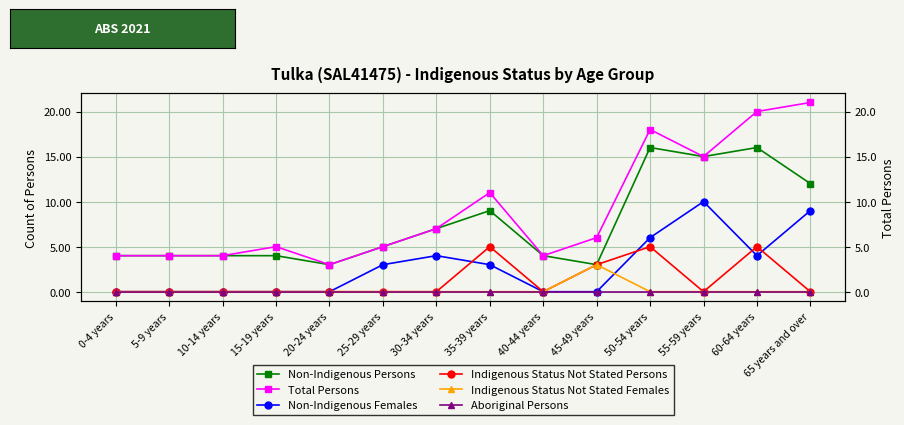

Reading right to left, transcribe all the data shown in this chart.

Non-Indigenous Persons: 12	16	15	16	3	4	9	7	5	3	4	4	4	4
Total Persons: 21	20	15	18	6	4	11	7	5	3	5	4	4	4
Non-Indigenous Females: 9	4	10	6	0	0	3	4	3	0	0	0	0	0
Indigenous Status Not Stated Persons: 0	5	0	5	3	0	5	0	0	0	0	0	0	0
Indigenous Status Not Stated Females: 0	0	0	0	3	0	0	0	0	0	0	0	0	0
Aboriginal Persons: 0	0	0	0	0	0	0	0	0	0	0	0	0	0